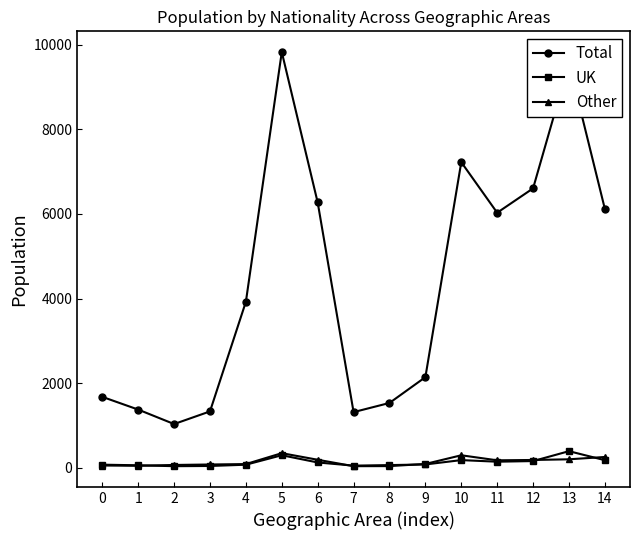

Which series has the largest range (max minus min)?

Total